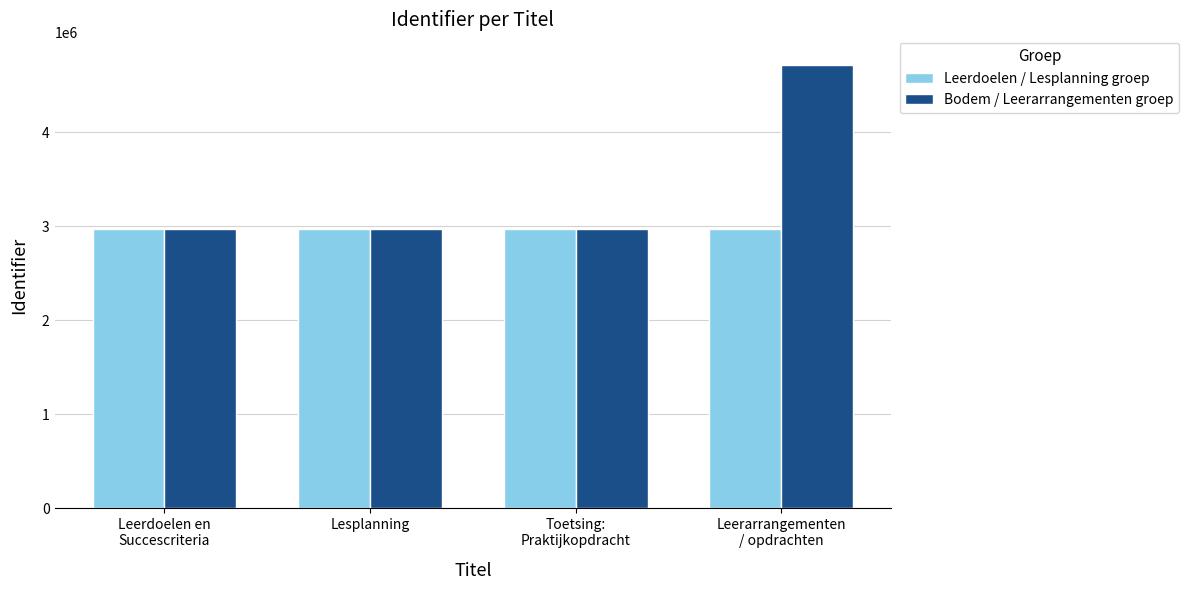

Read the Bodem / Leerarrangementen groep value at Lesplanning.

2974067